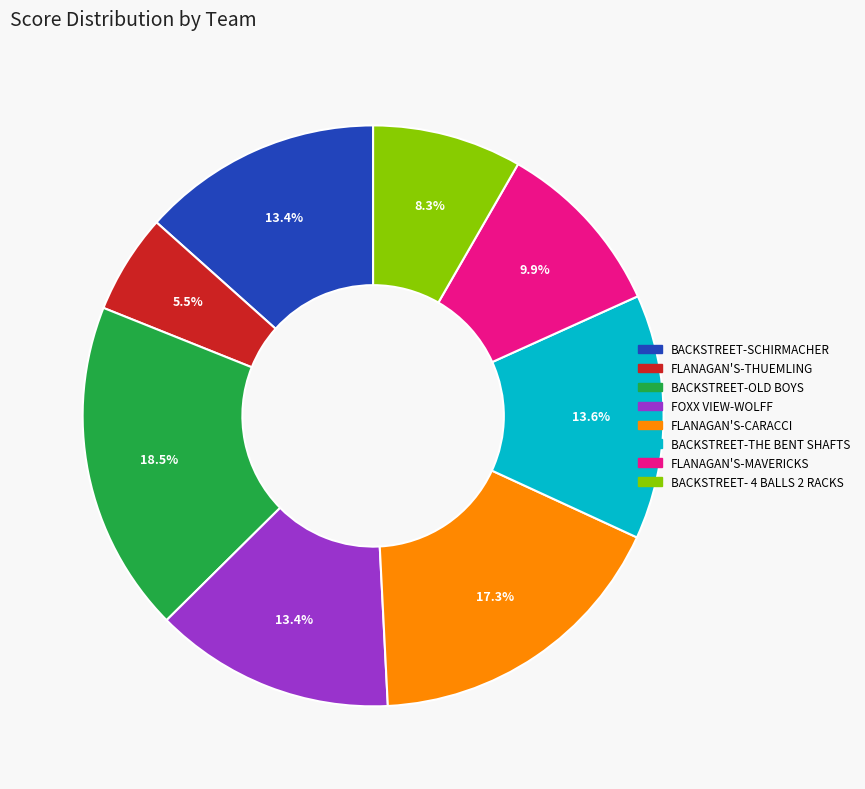

What is the smallest slice in the pie chart?

FLANAGAN'S-THUEMLING